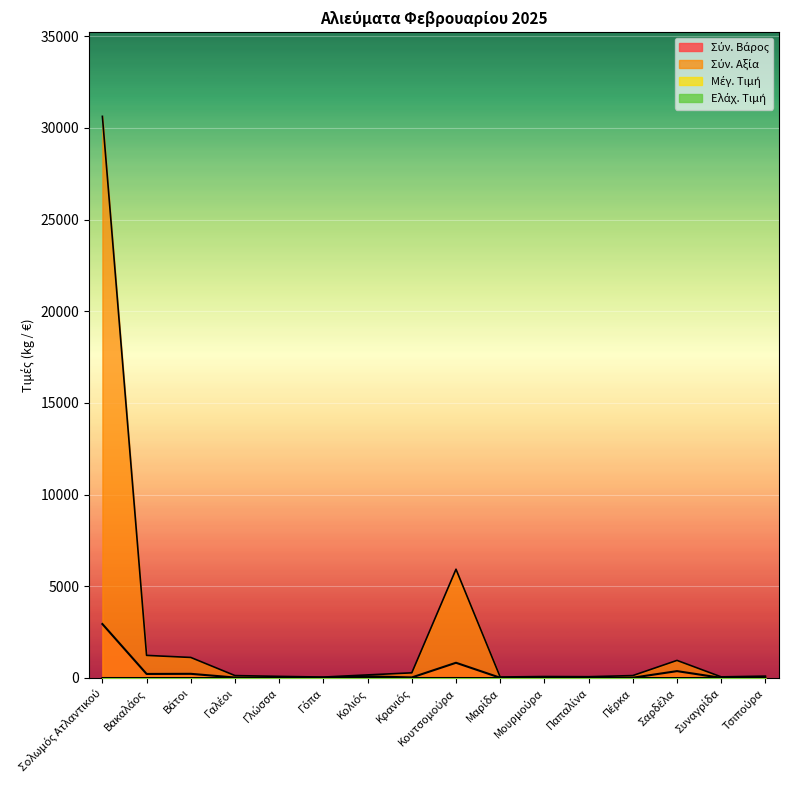

At how many categories does at least one series exceed 26335?

1